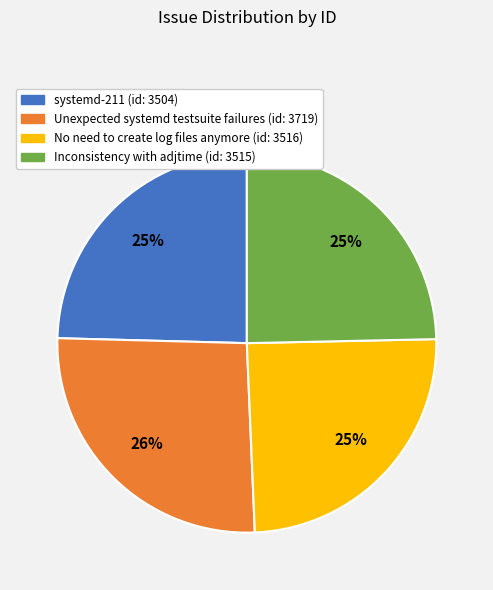

To the nearest percent, what is the difference between the Unexpected systemd testsuite failures and No need to create log files anymore slice percentages?

1%